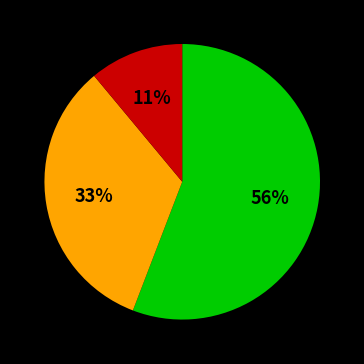

Is there a majority slice in this chart?

Yes